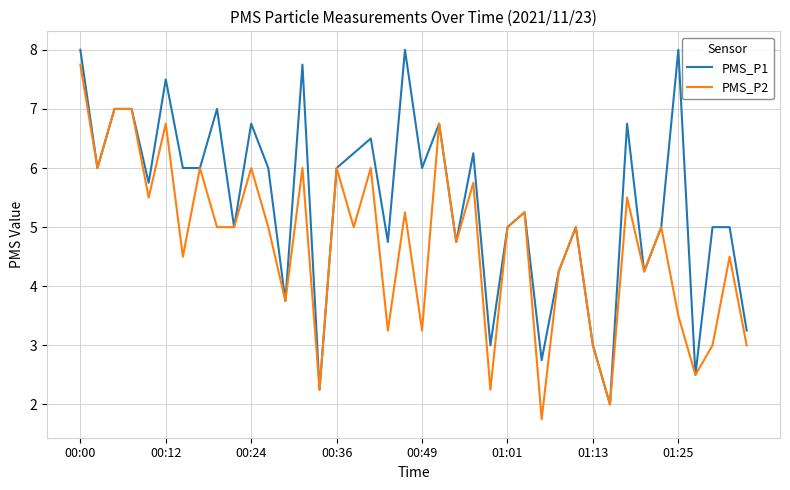

Rank the series by their average value, from lowest to highest.

PMS_P2, PMS_P1